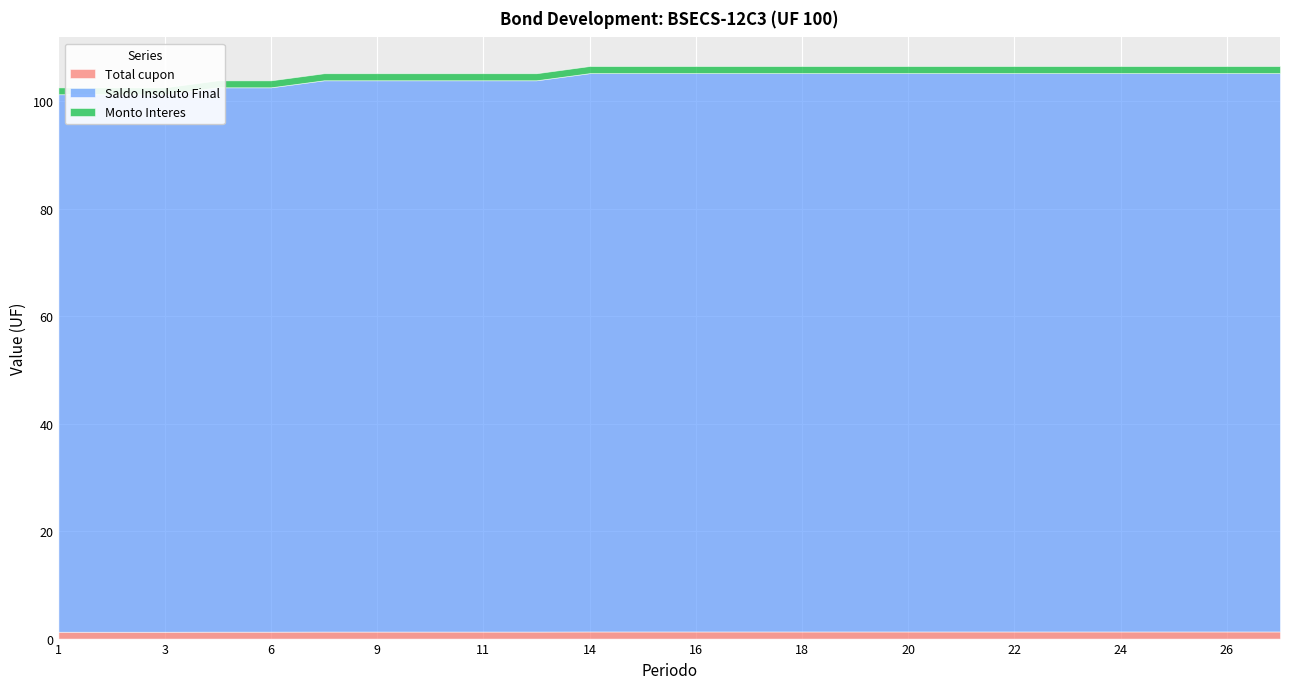

What is the value of the Monto Interes point at the 23rd from the left?

1.3